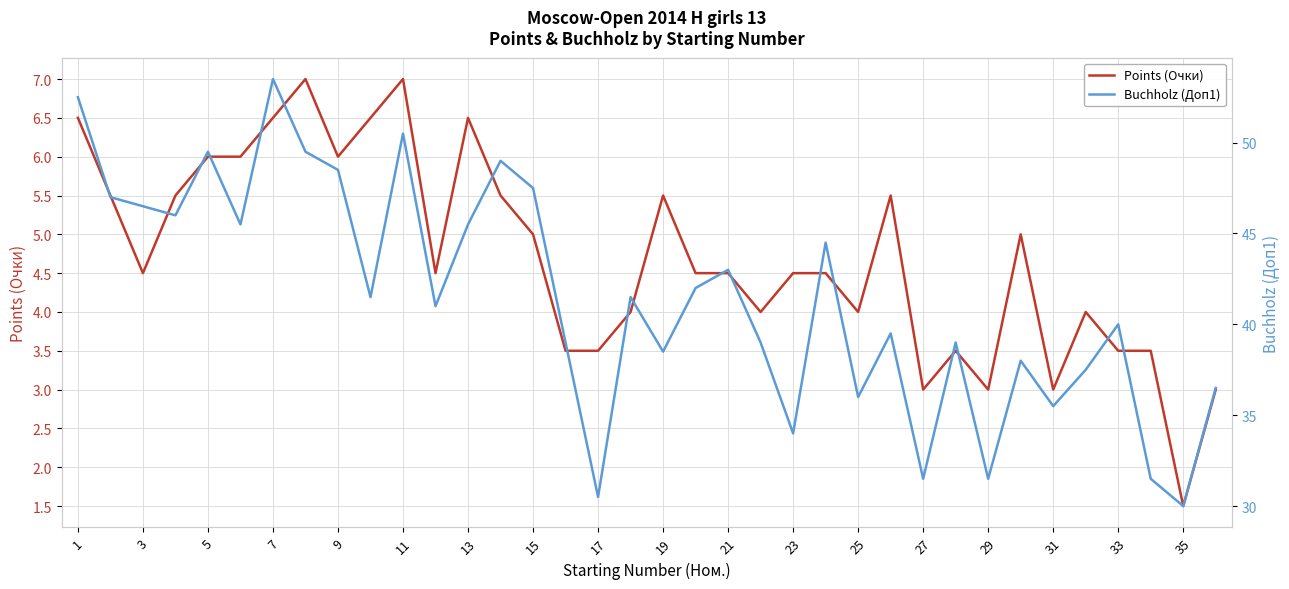

What is the difference between the second highest and minimum values in the Points (Очки) series?

5.5